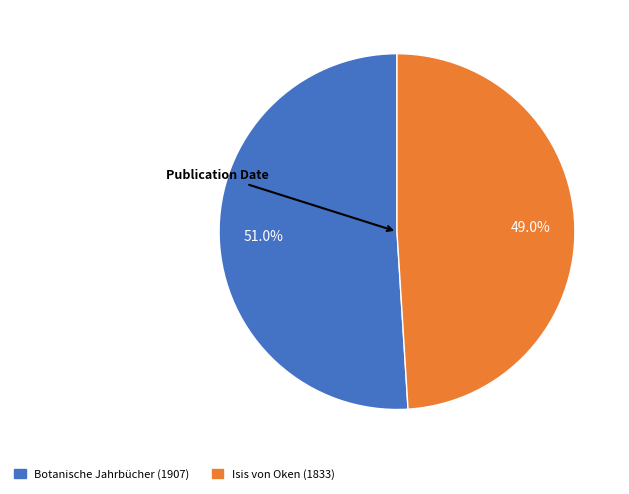

The Botanische Jahrbücher (1907) slice represents 51% of the pie. True or false?

True